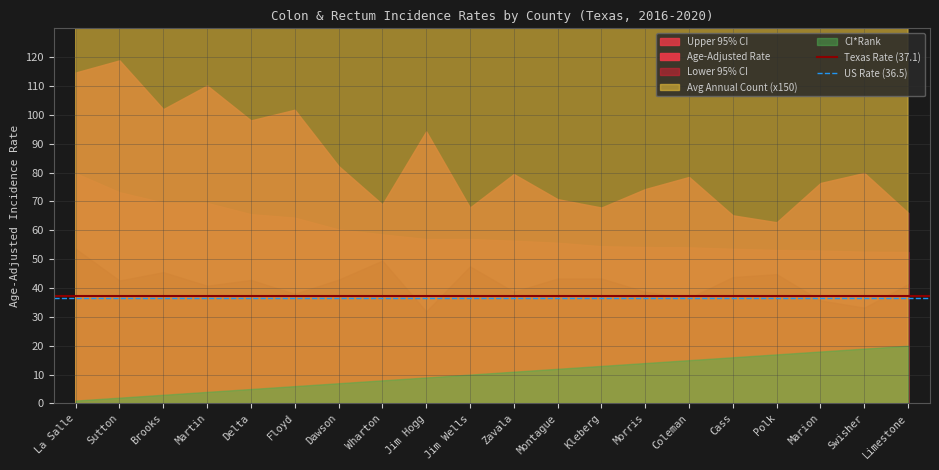

Which has a higher value, La Salle or Sutton?

La Salle